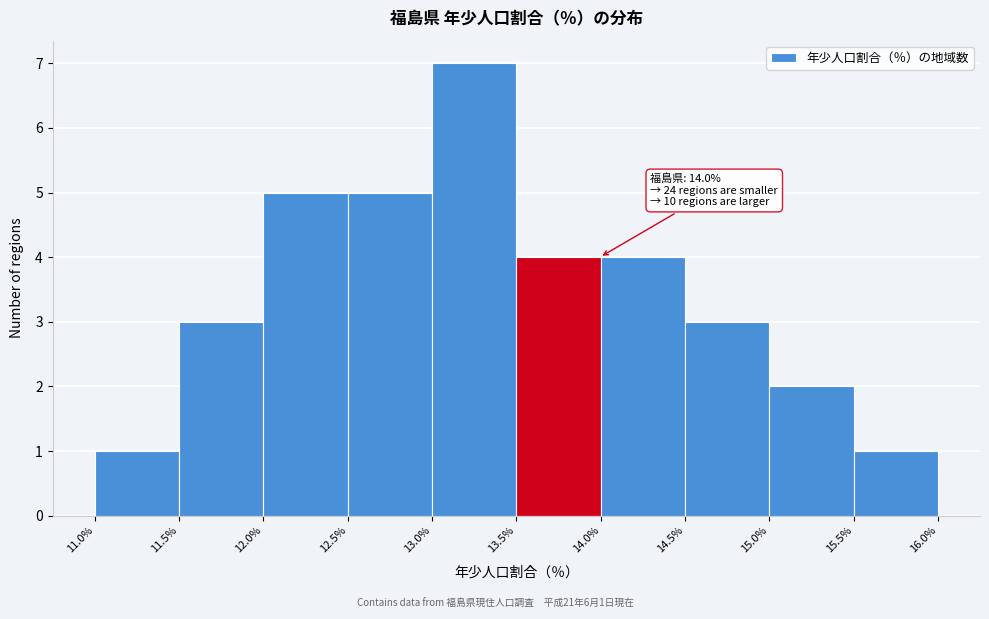

Over which range of the x-axis is the bar tallest?

13.0% to 13.5%